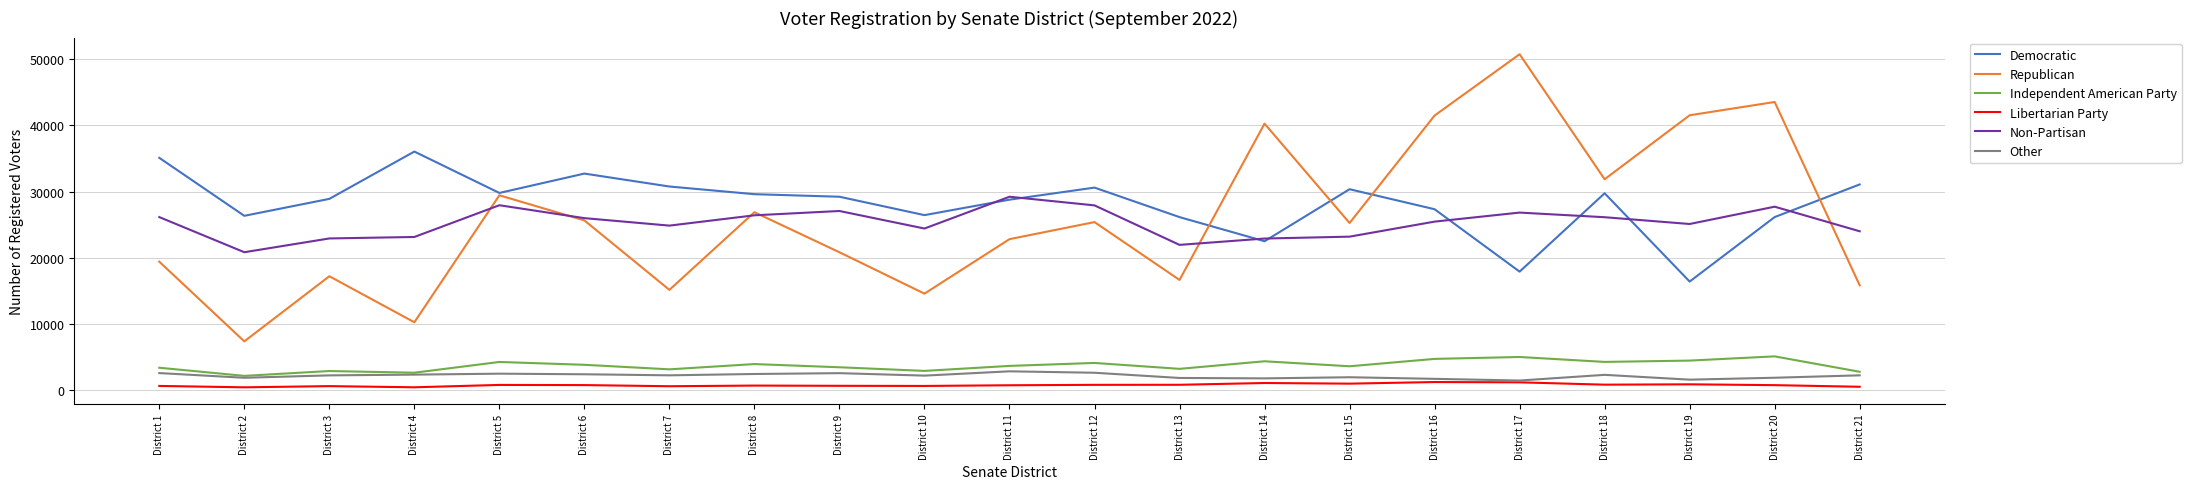

Does the chart display data point markers on the line(s)?

No